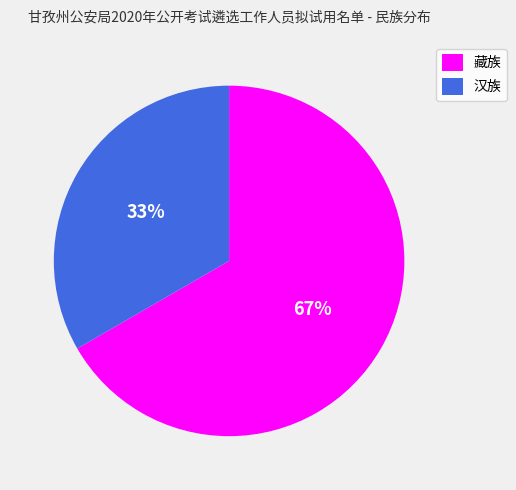

Does any single category account for the majority?

Yes